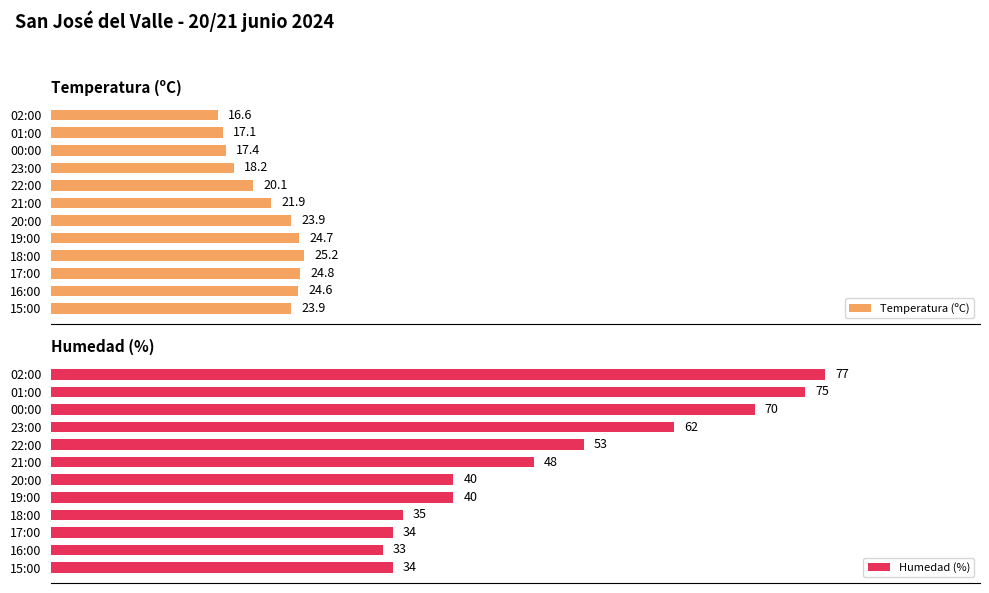

At which label does Temperatura (ºC) reach its minimum?

02:00